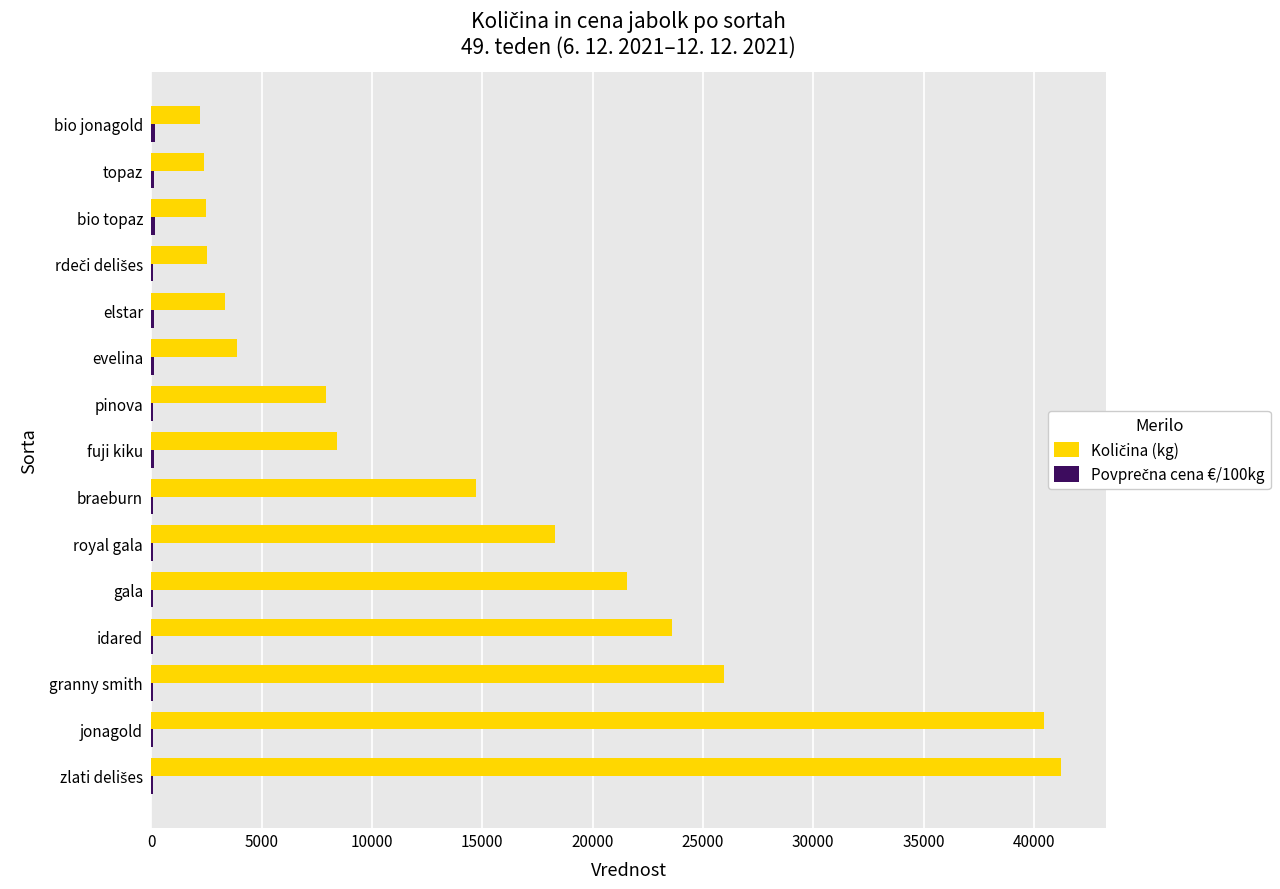

What is the greatest value displayed?

41225.0